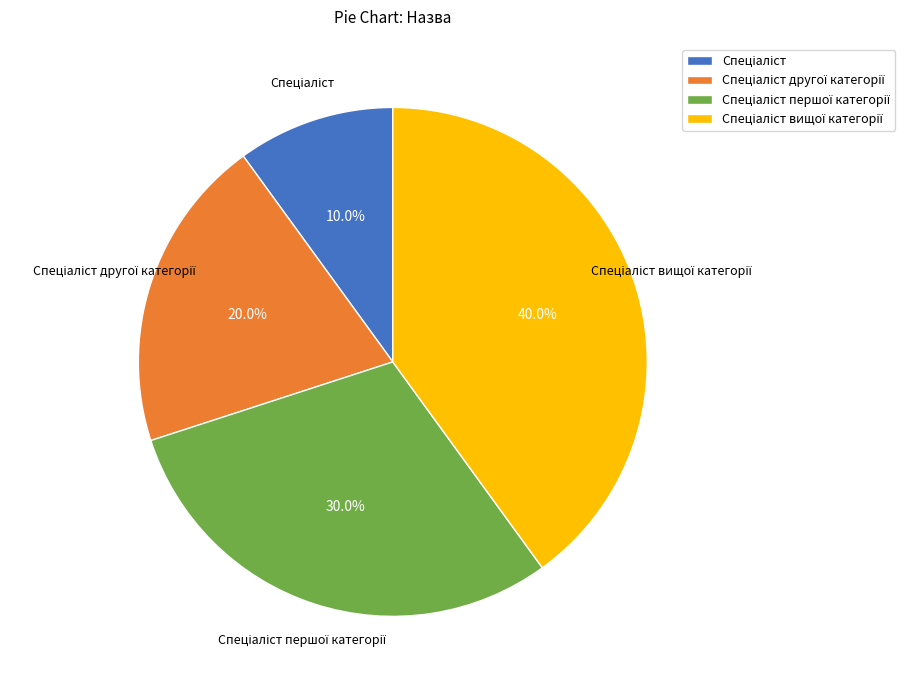

Does any single category account for the majority?

No